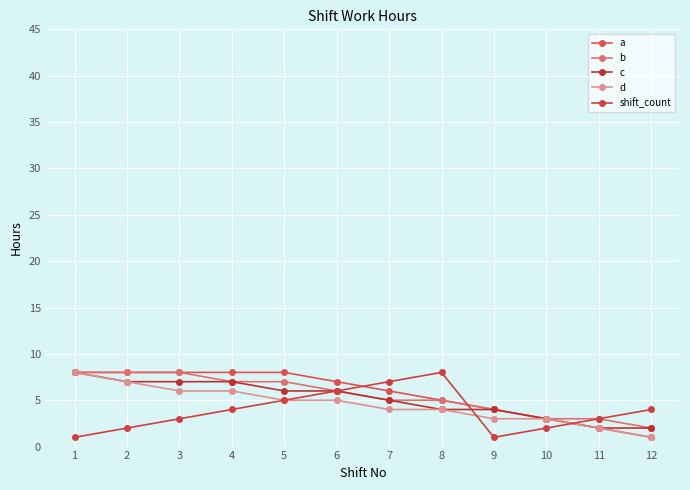

True or false: c and d cross at least once.

False